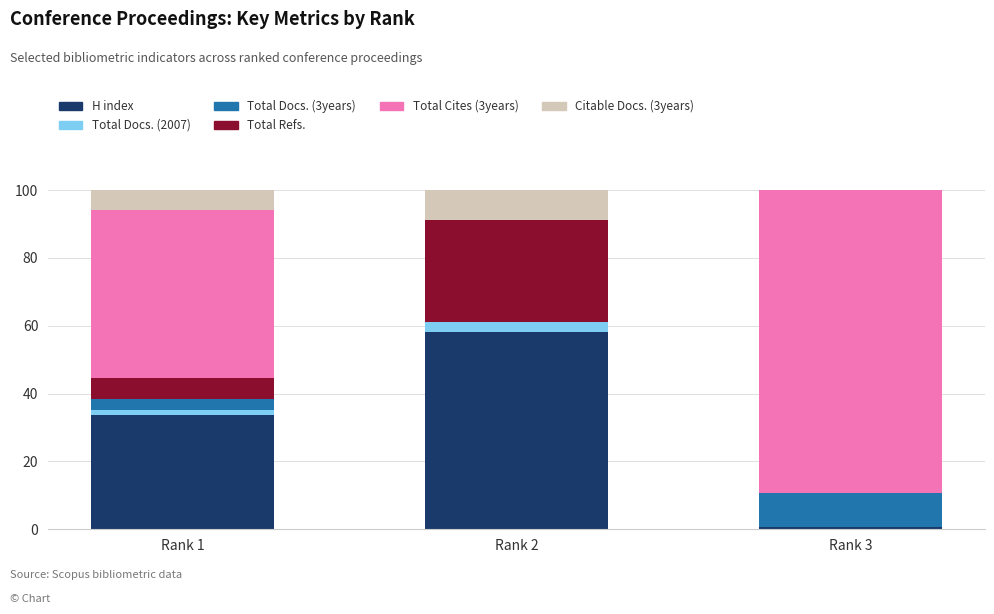

At which label does H index reach its peak?

Rank 2